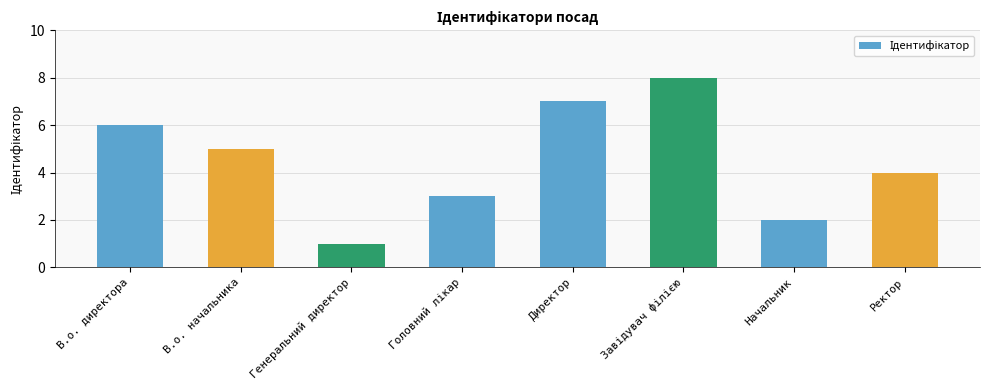

What is the change in value from Директор to Ректор?

-3